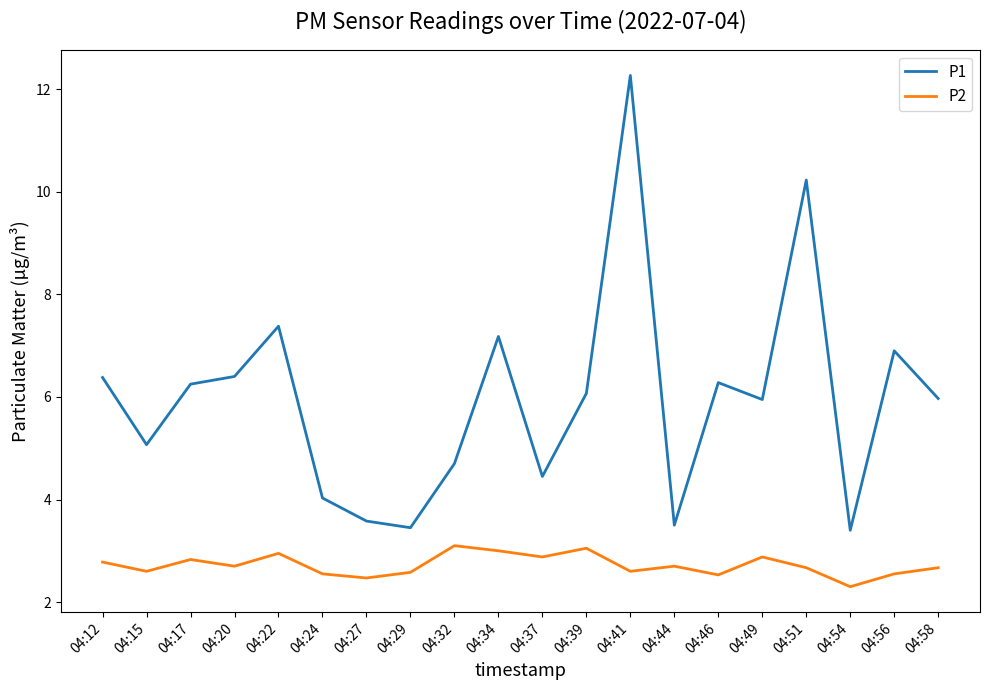

What is the maximum value shown in the chart?

12.3